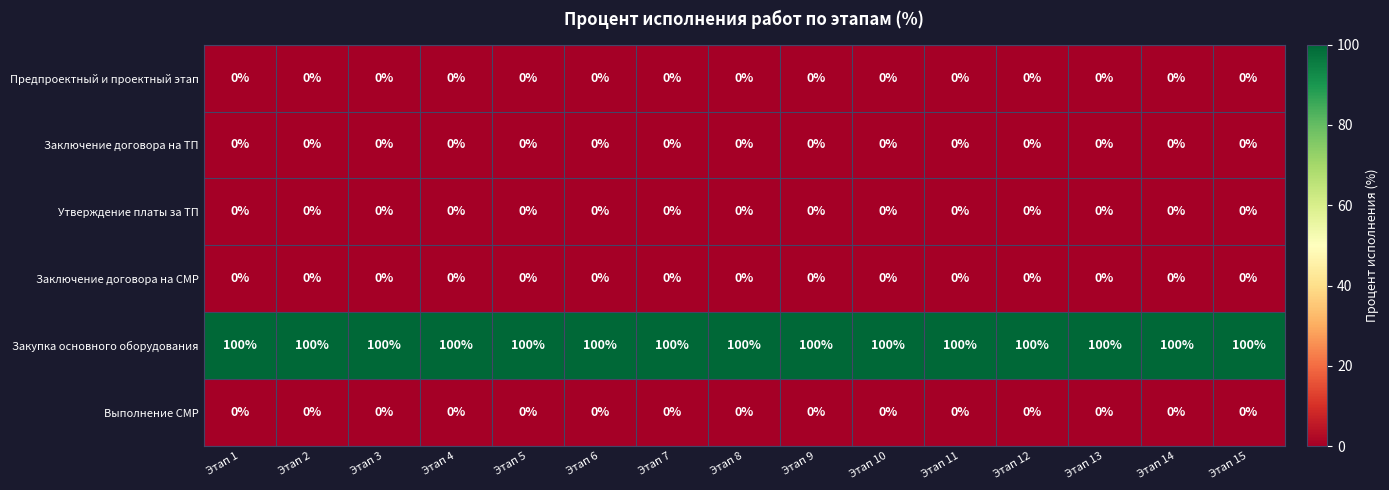

What is the difference between the highest and lowest values at Этап 12?

100